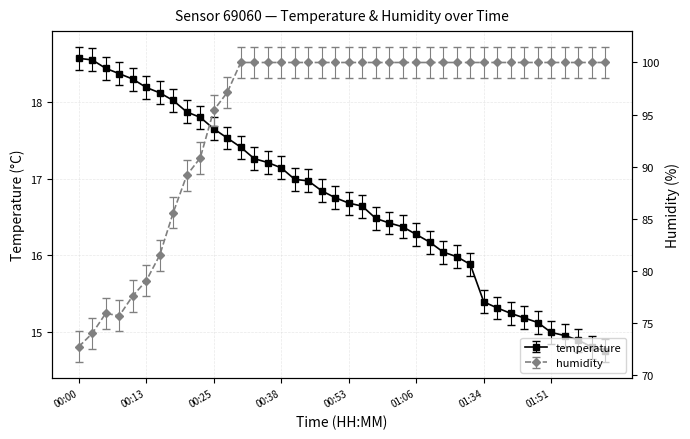

What is the difference between the maximum and second lowest values in the humidity series?

26.0